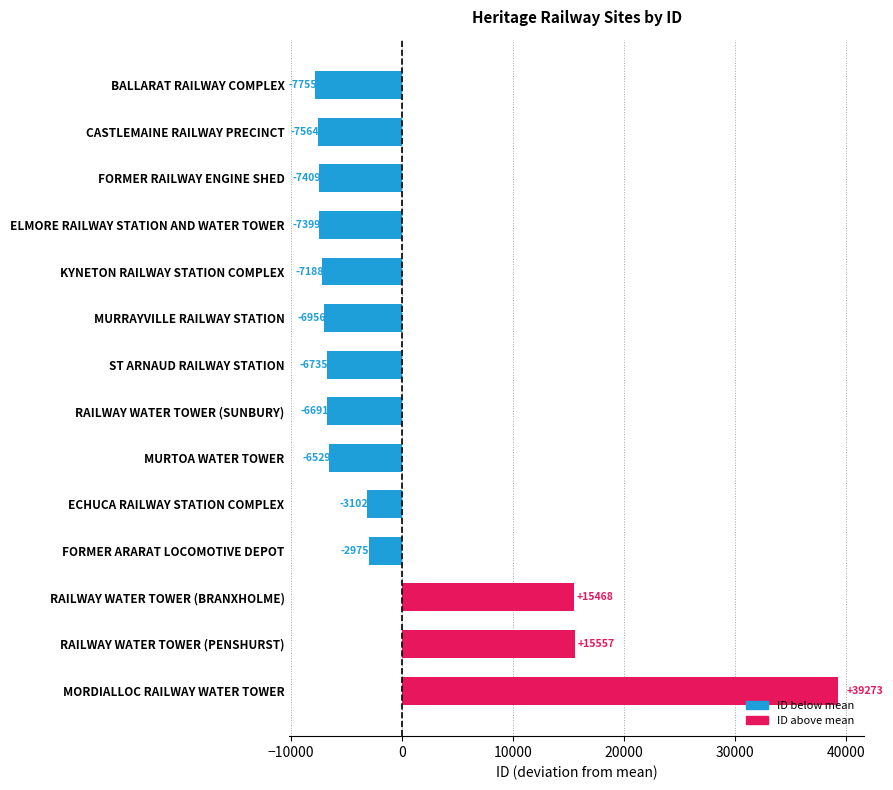

Rank the categories by value from highest to lowest.

MORDIALLOC RAILWAY WATER TOWER, RAILWAY WATER TOWER (PENSHURST), RAILWAY WATER TOWER (BRANXHOLME), FORMER ARARAT LOCOMOTIVE DEPOT, ECHUCA RAILWAY STATION COMPLEX, MURTOA WATER TOWER, RAILWAY WATER TOWER (SUNBURY), ST ARNAUD RAILWAY STATION, MURRAYVILLE RAILWAY STATION, KYNETON RAILWAY STATION COMPLEX, ELMORE RAILWAY STATION AND WATER TOWER, FORMER RAILWAY ENGINE SHED, CASTLEMAINE RAILWAY PRECINCT, BALLARAT RAILWAY COMPLEX